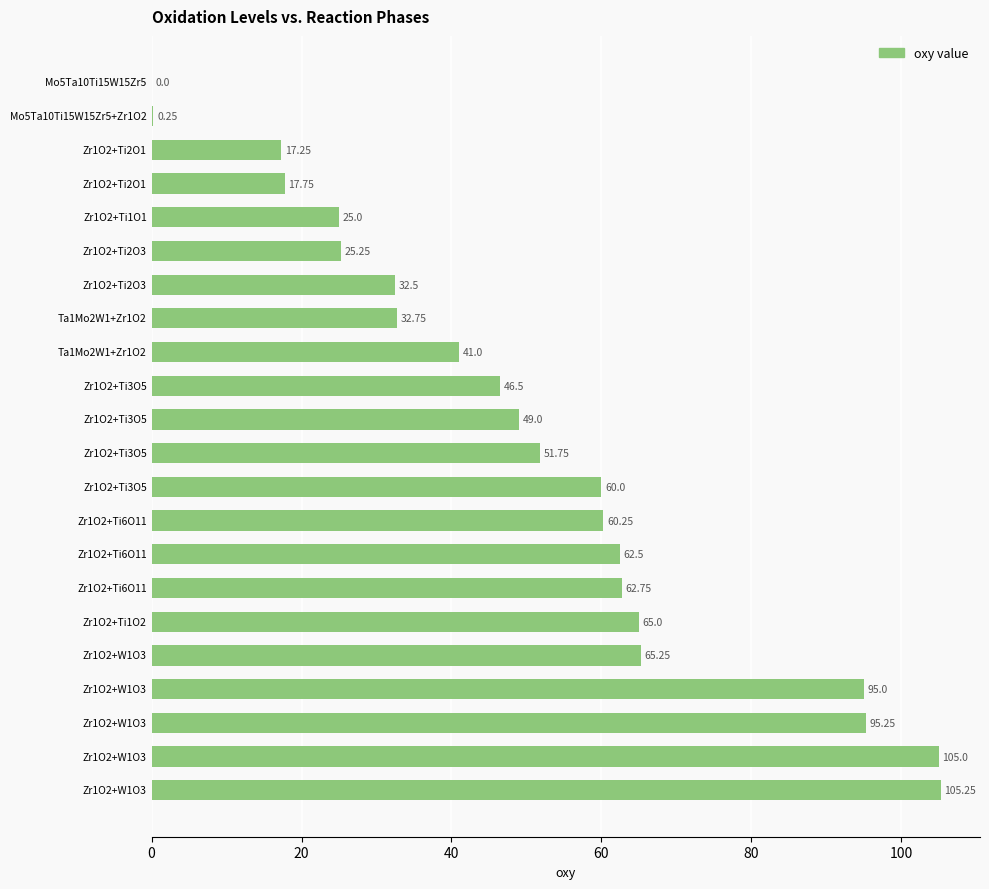

How many values are above zero?

21